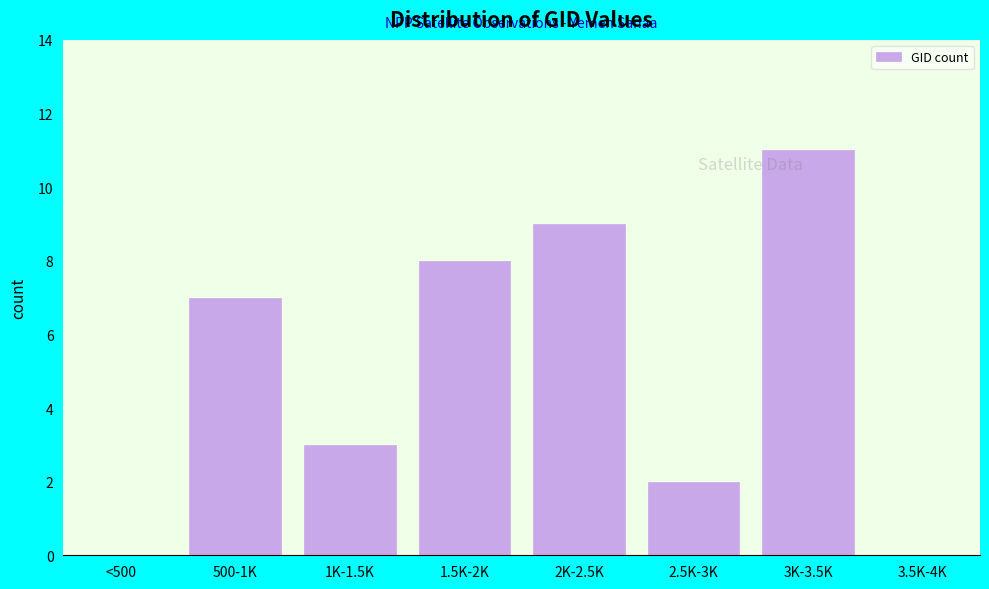

Reading left to right, what are all the values shown in this chart?

<500=0	500-1K=7	1K-1.5K=3	1.5K-2K=8	2K-2.5K=9	2.5K-3K=2	3K-3.5K=11	3.5K-4K=0